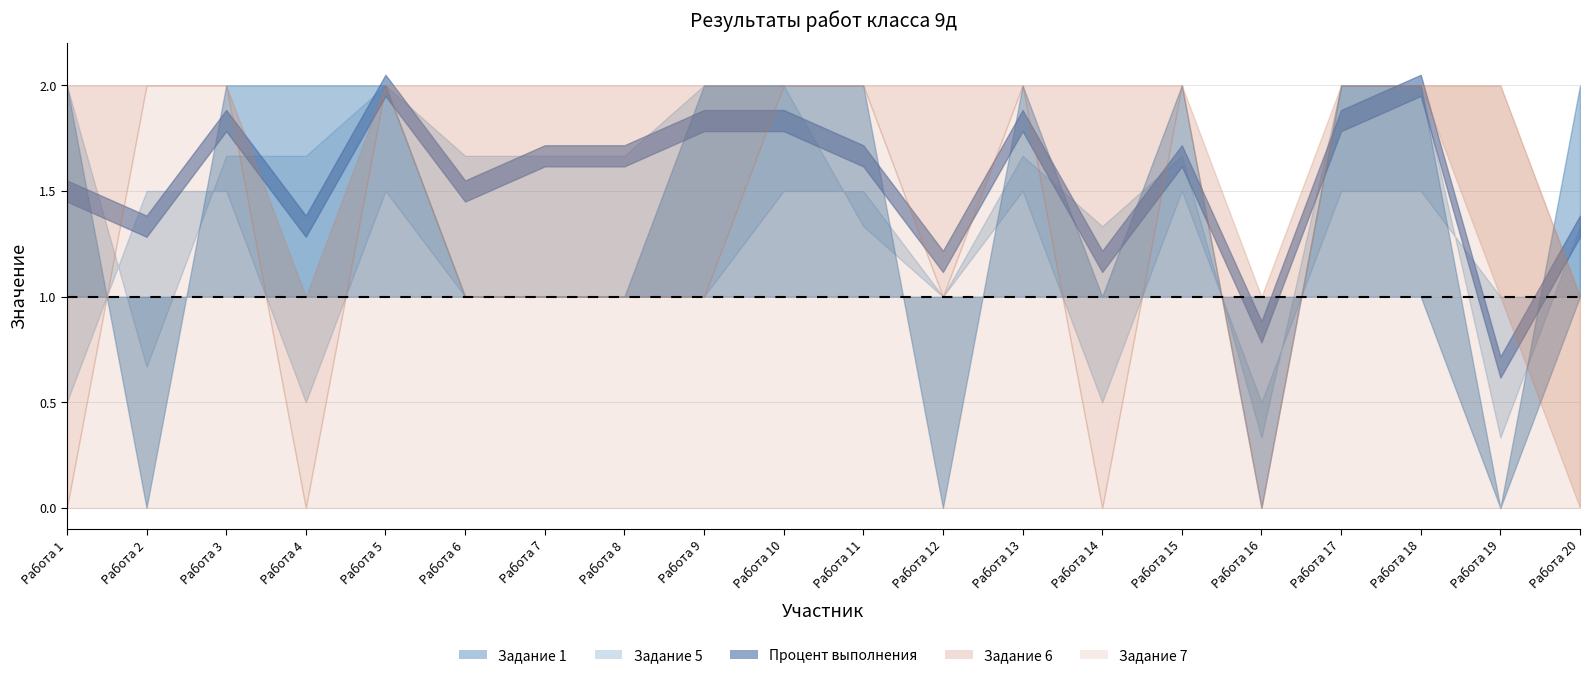

How many interior local valleys does the 7 series have?

4